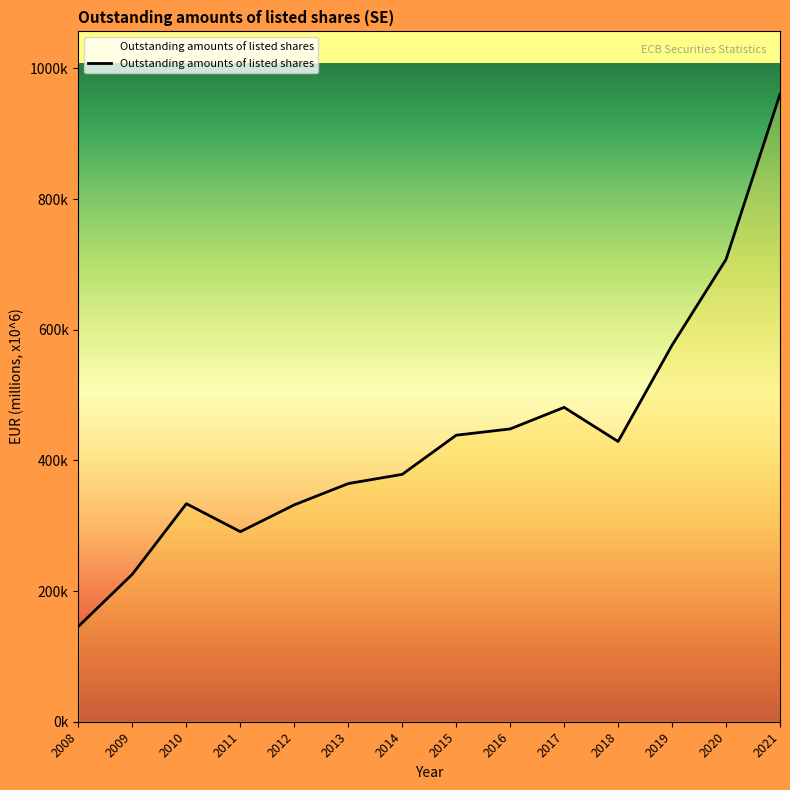

True or false: there are more than 1 points higher than both neighbors.

True